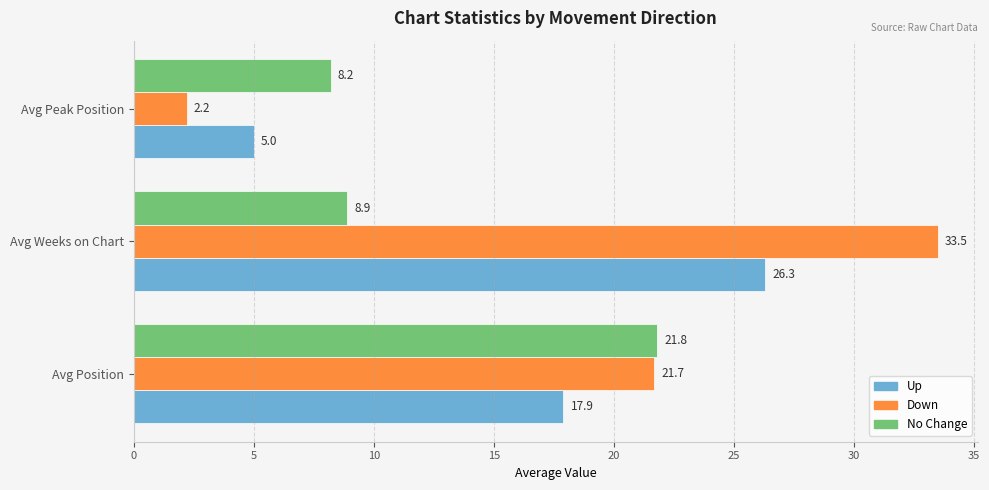

Read the No Change value at Avg Peak Position.

8.2